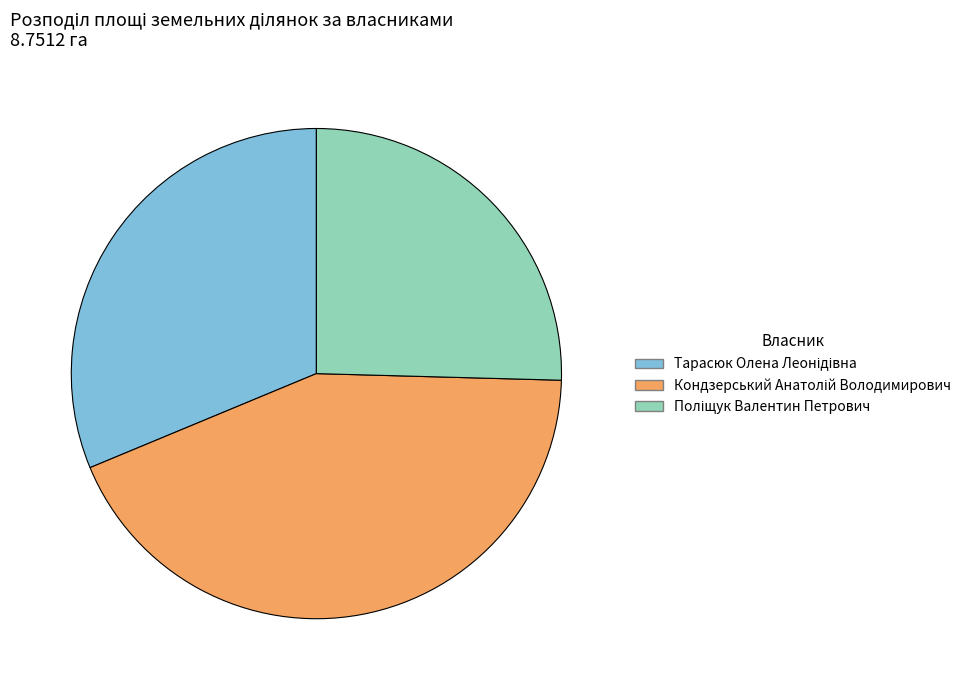

How many segments does this pie chart have?

3